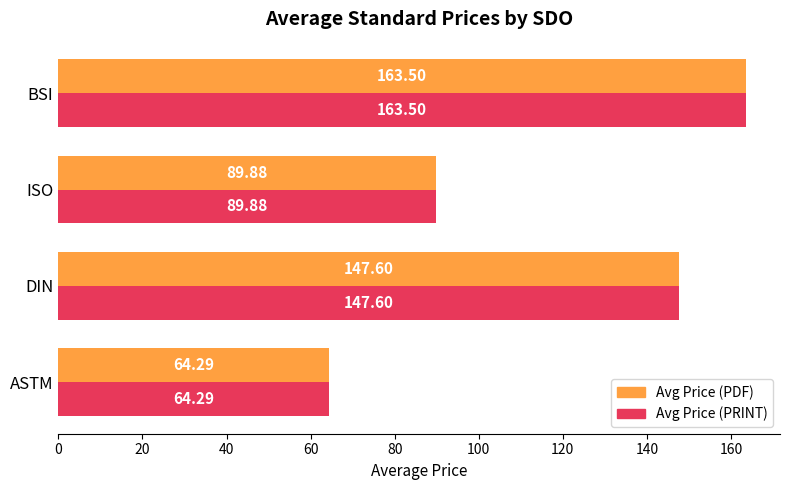

What is the average value of the Avg Price (PDF) series?

116.3